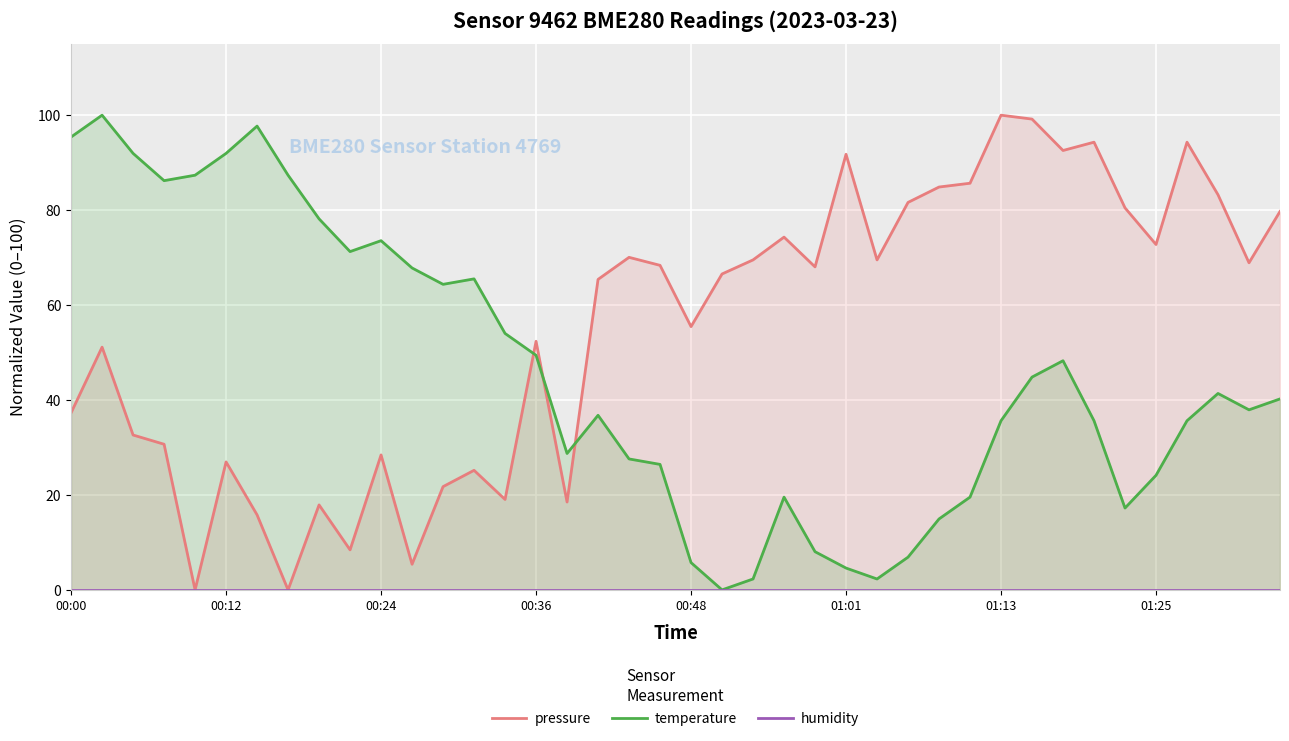

Is it true that temperature equals 49.4 at 00:36?

True